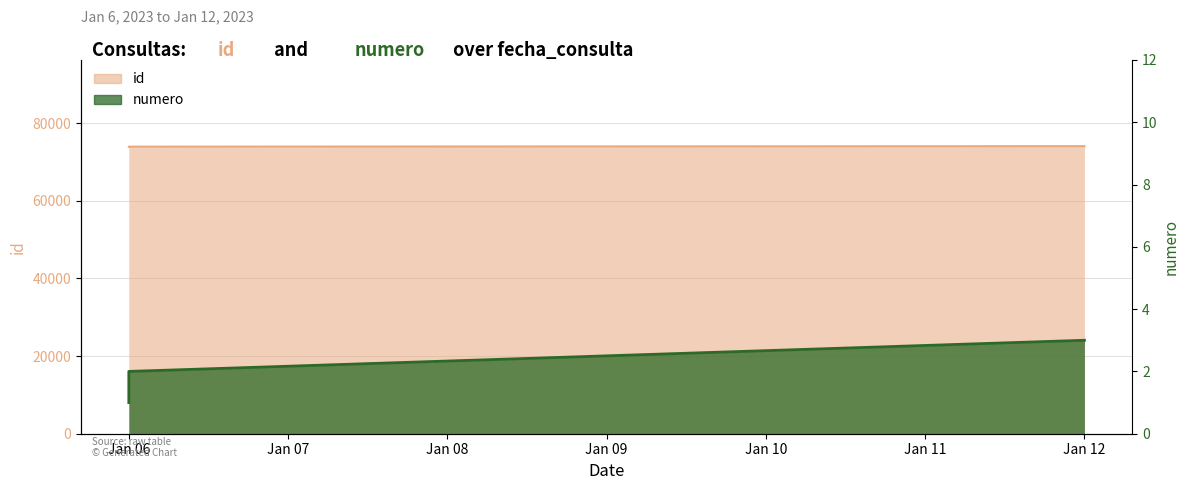

Reading left to right, what are all the values shown in this chart?

id: 73921	73953	74083
numero: 1	2	3